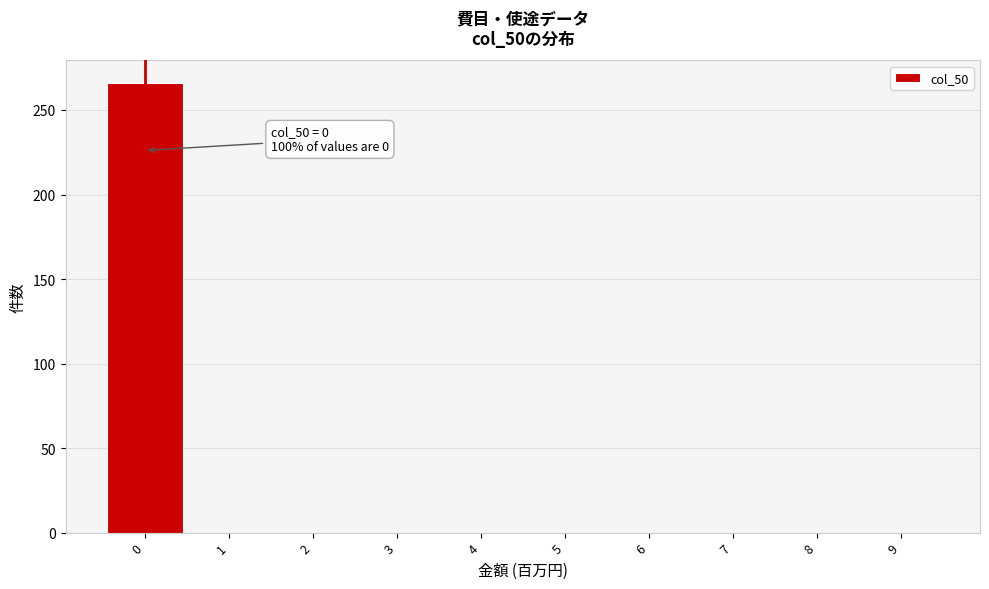

Over which range of the x-axis is the bar tallest?

-0.5 to 0.5